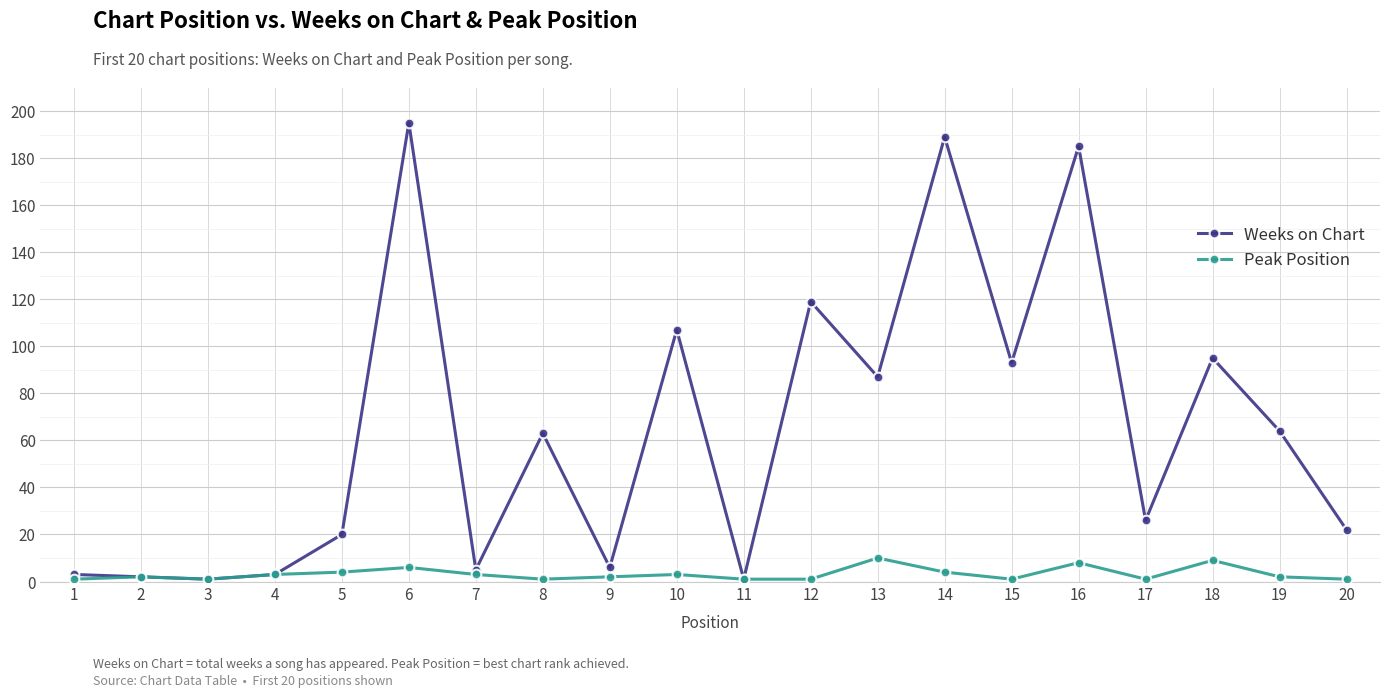

Rank the series at 17 from lowest to highest value.

Peak Position, Weeks on Chart